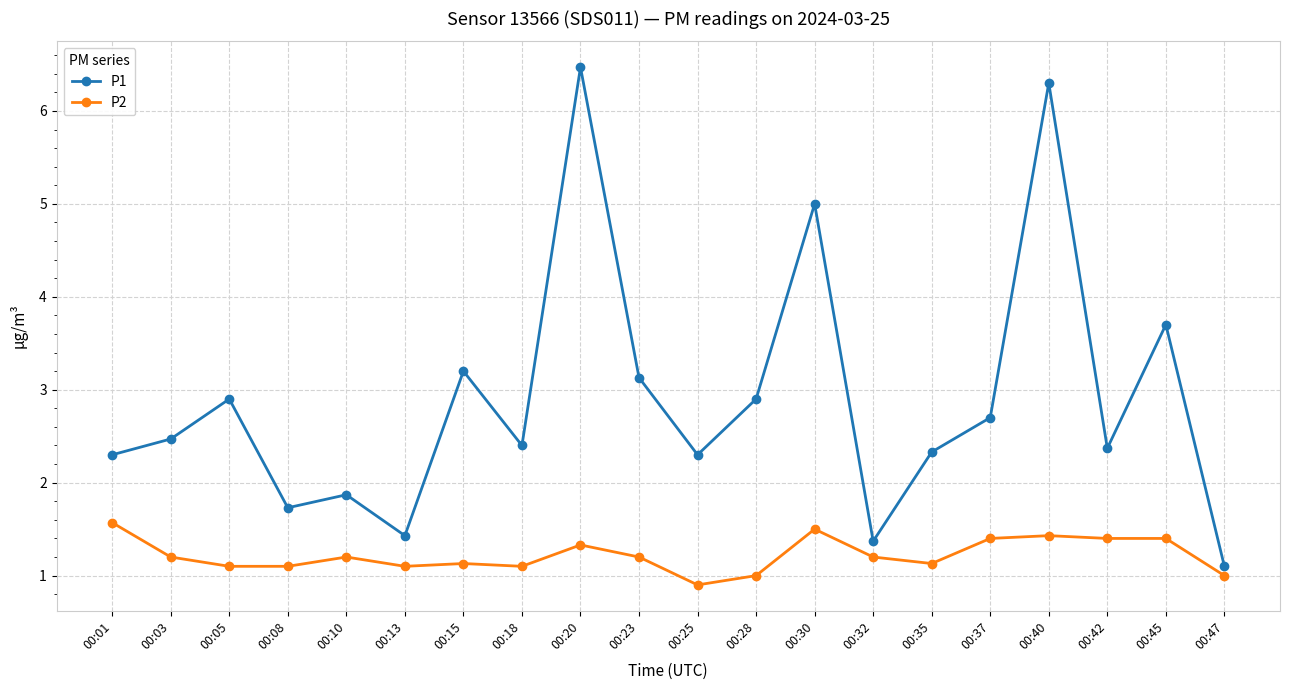

Reading left to right, extract all data points from this chart.

P1: 00:01=2.3	00:03=2.5	00:05=2.9	00:08=1.7	00:10=1.9	00:13=1.4	00:15=3.2	00:18=2.4	00:20=6.5	00:23=3.1	00:25=2.3	00:28=2.9	00:30=5.0	00:32=1.4	00:35=2.3	00:37=2.7	00:40=6.3	00:42=2.4	00:45=3.7	00:47=1.1
P2: 00:01=1.6	00:03=1.2	00:05=1.1	00:08=1.1	00:10=1.2	00:13=1.1	00:15=1.1	00:18=1.1	00:20=1.3	00:23=1.2	00:25=0.9	00:28=1.0	00:30=1.5	00:32=1.2	00:35=1.1	00:37=1.4	00:40=1.4	00:42=1.4	00:45=1.4	00:47=1.0